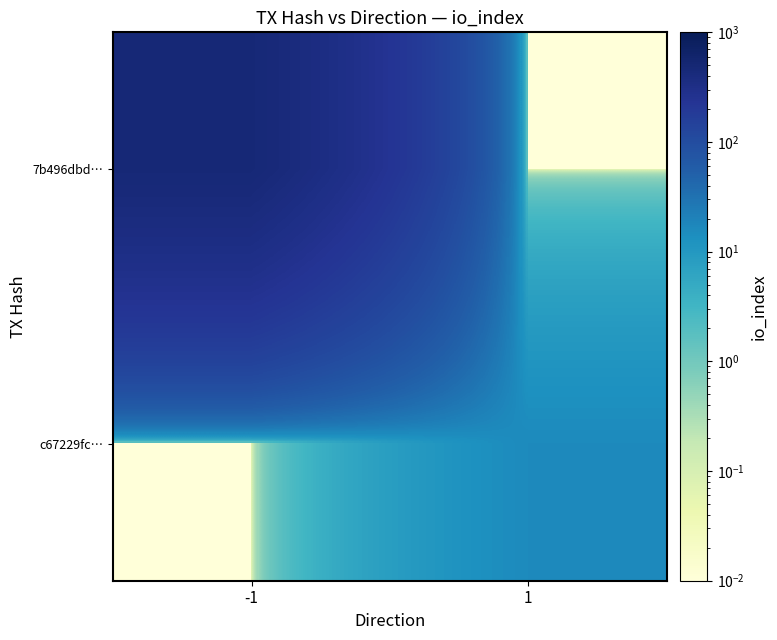

Reading left to right, list all the values displayed in this chart.

7b496dbd…: -1=474.0	1=0.0
c67229fc…: -1=0.0	1=16.0